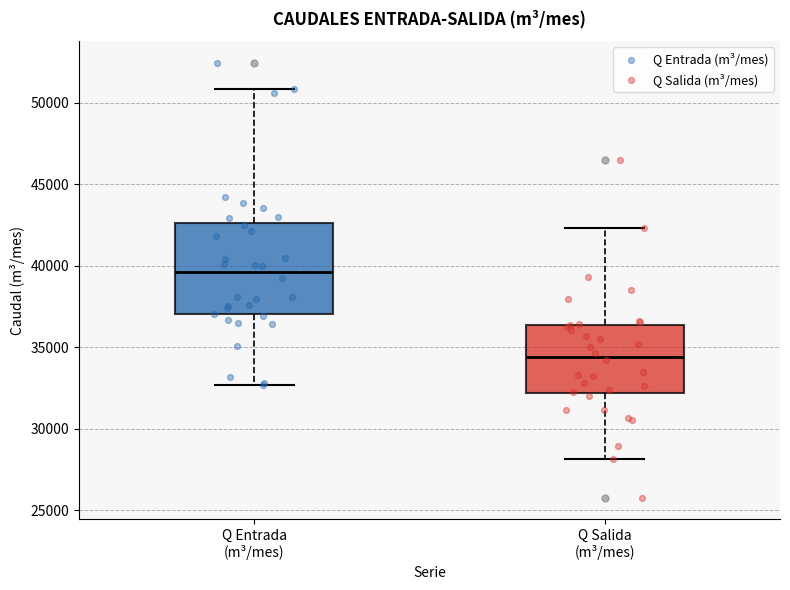

Which box is the tallest, from its lower edge to its upper edge?

Q Entrada (m³/mes)